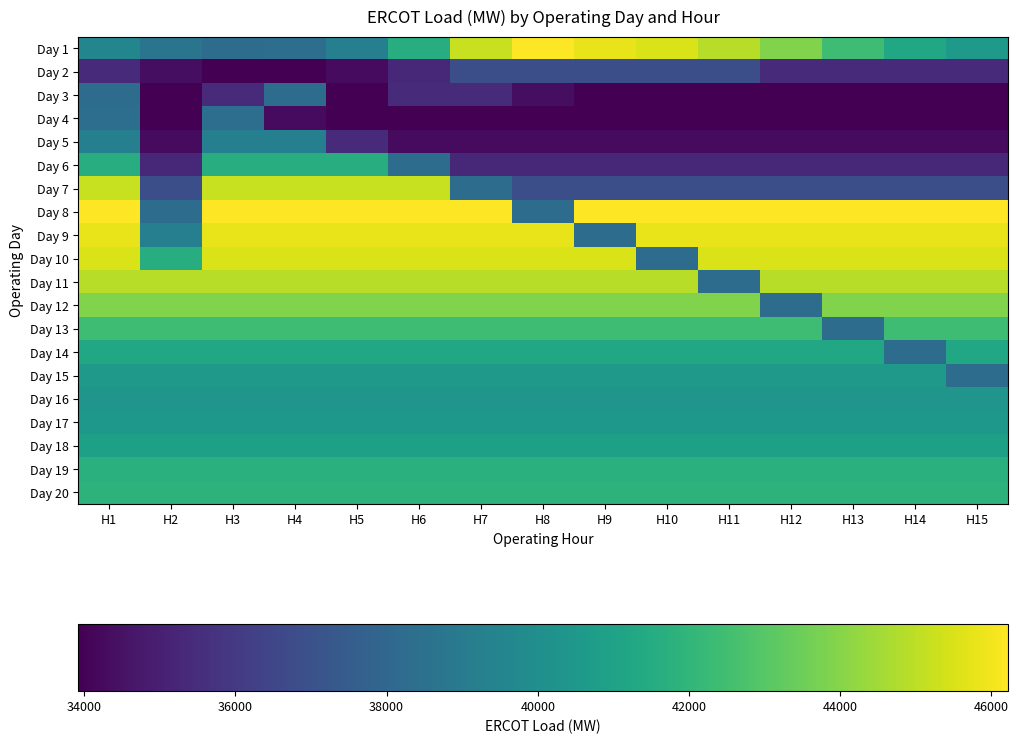

What is the minimum value shown in the chart?

33920.0